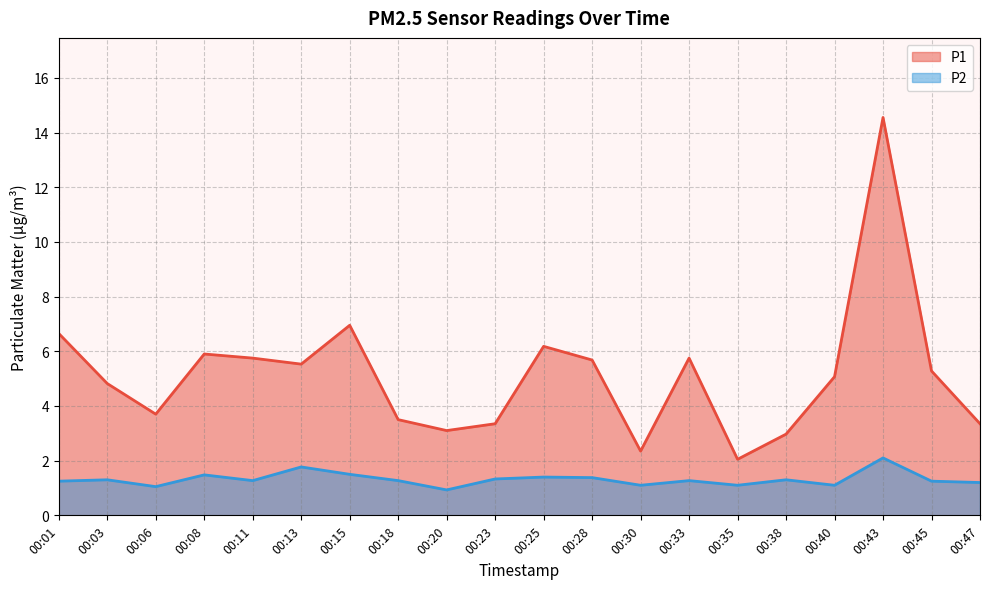

True or false: P1 has a value of 3.5 at 00:18.

True